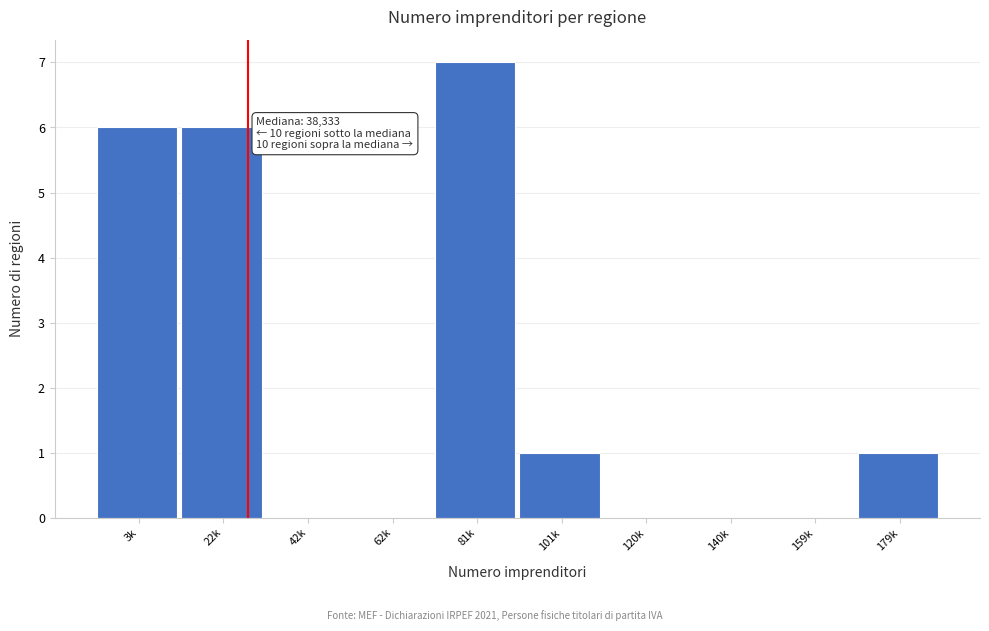

Reading right to left, what are all the values shown in this chart?

179k=1	159k=0	140k=0	120k=0	101k=1	81k=7	62k=0	42k=0	22k=6	3k=6